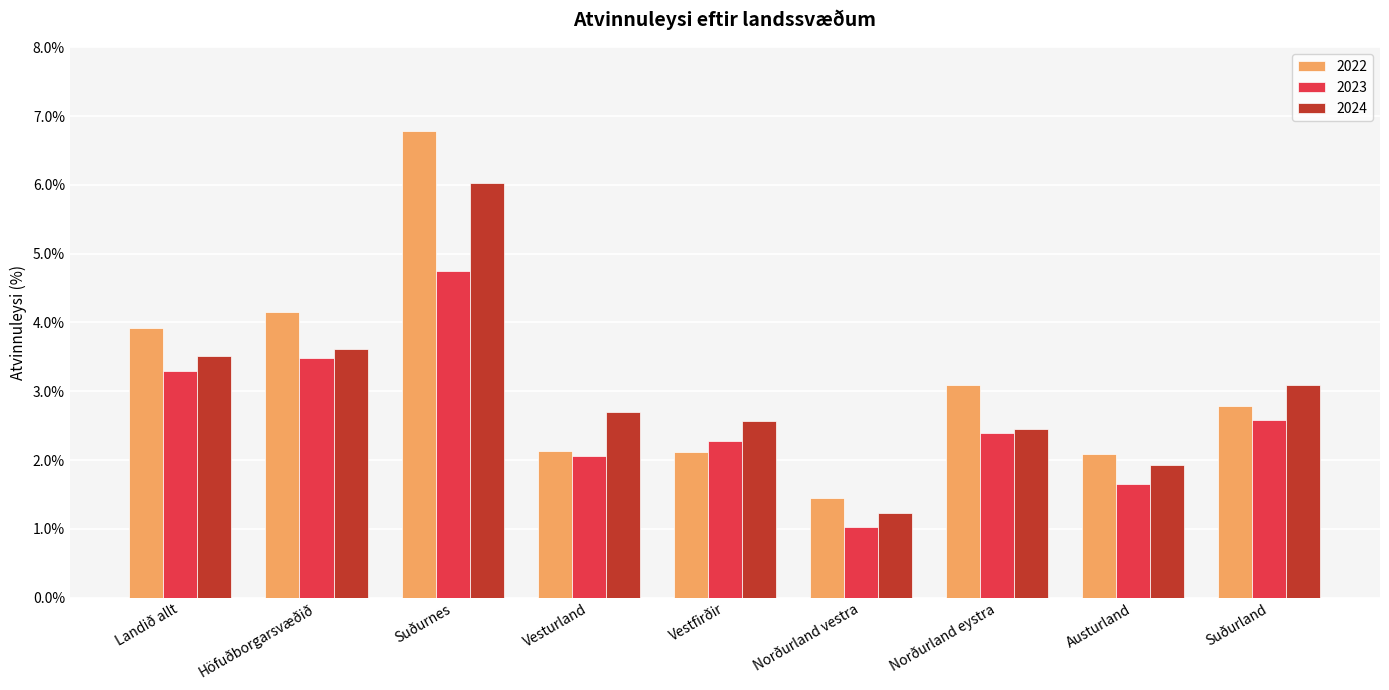

How many data points in 2023 are above 2?

7